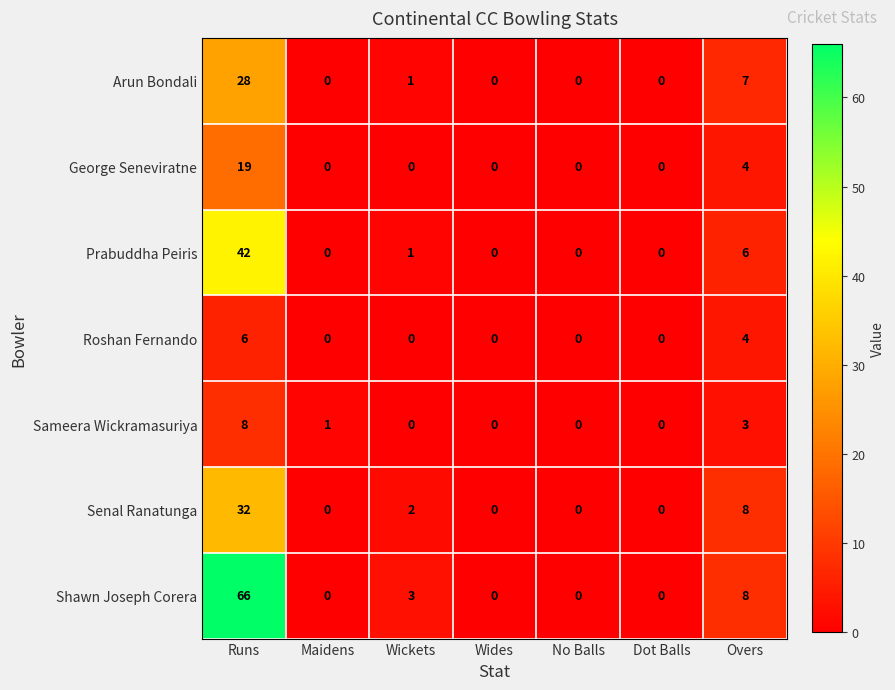

True or false: Shawn Joseph Corera has a value of 24 at Maidens.

False